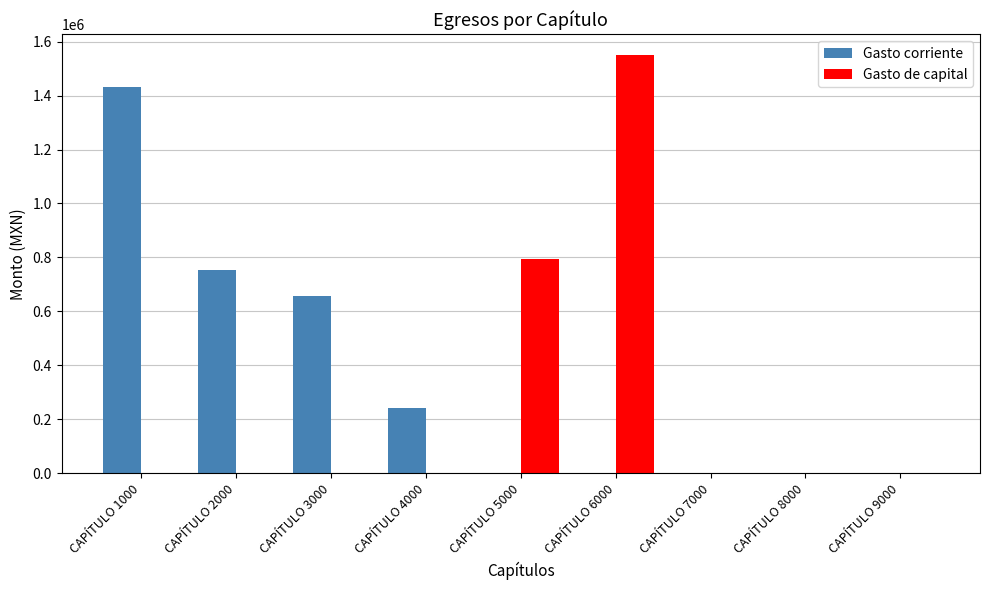

Does the chart contain stacked bars?

No